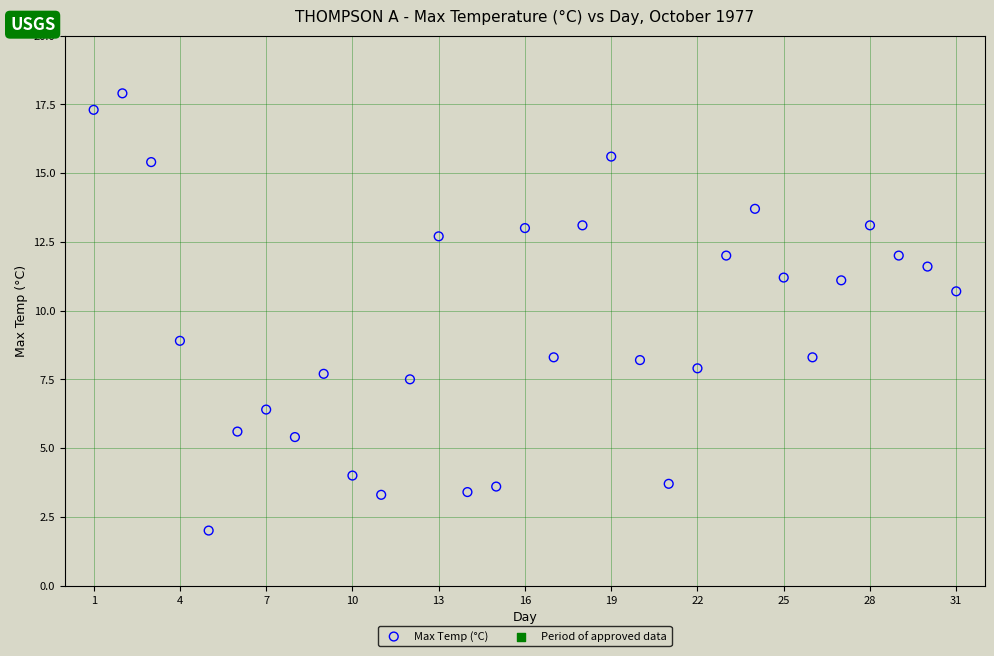

What is the range of X values (max minus min)?

30.0